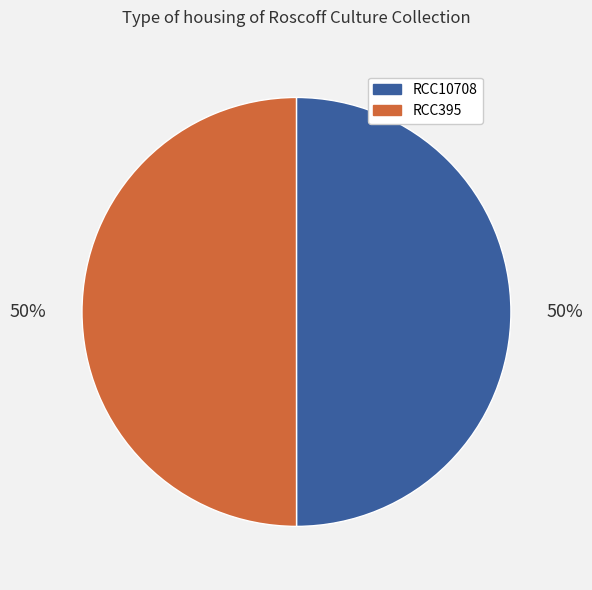

What percentage is the RCC10708 slice, to the nearest percent?

50%